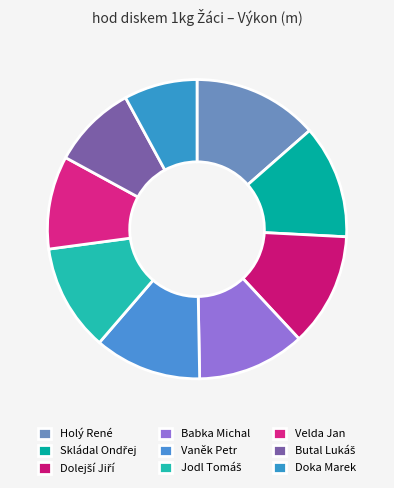

What percentage is the Dolejší Jiří slice, to the nearest percent?

12%